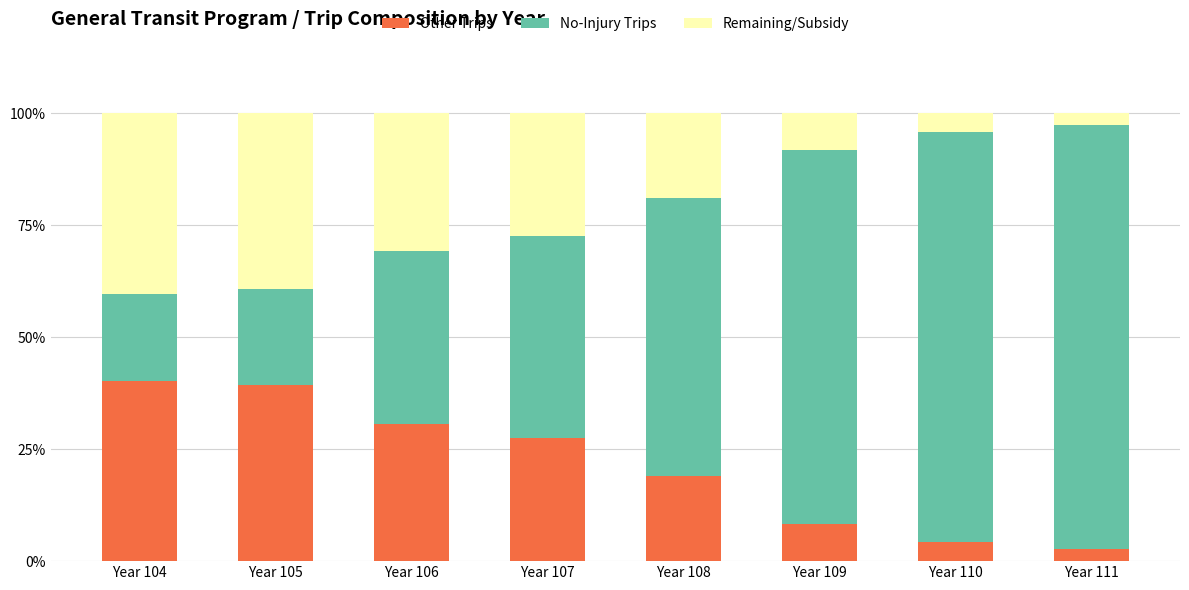

What is the lowest value of the Other Trips series?

2.7